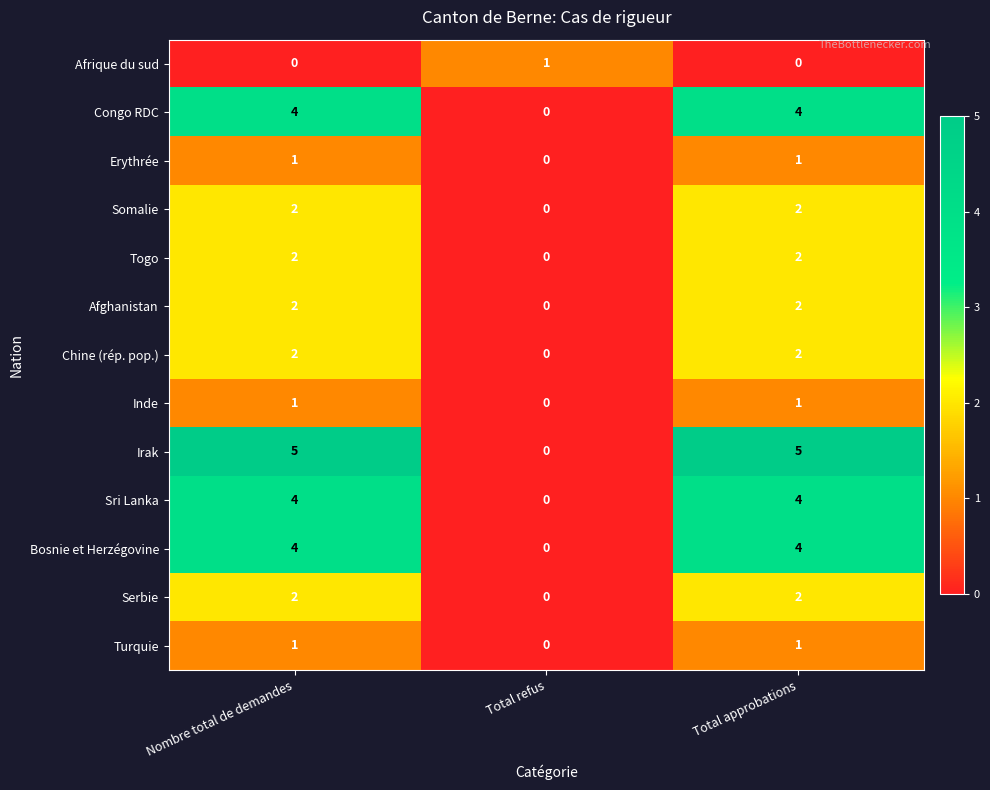

Count the Erythrée values in the range 0 to 1.

3